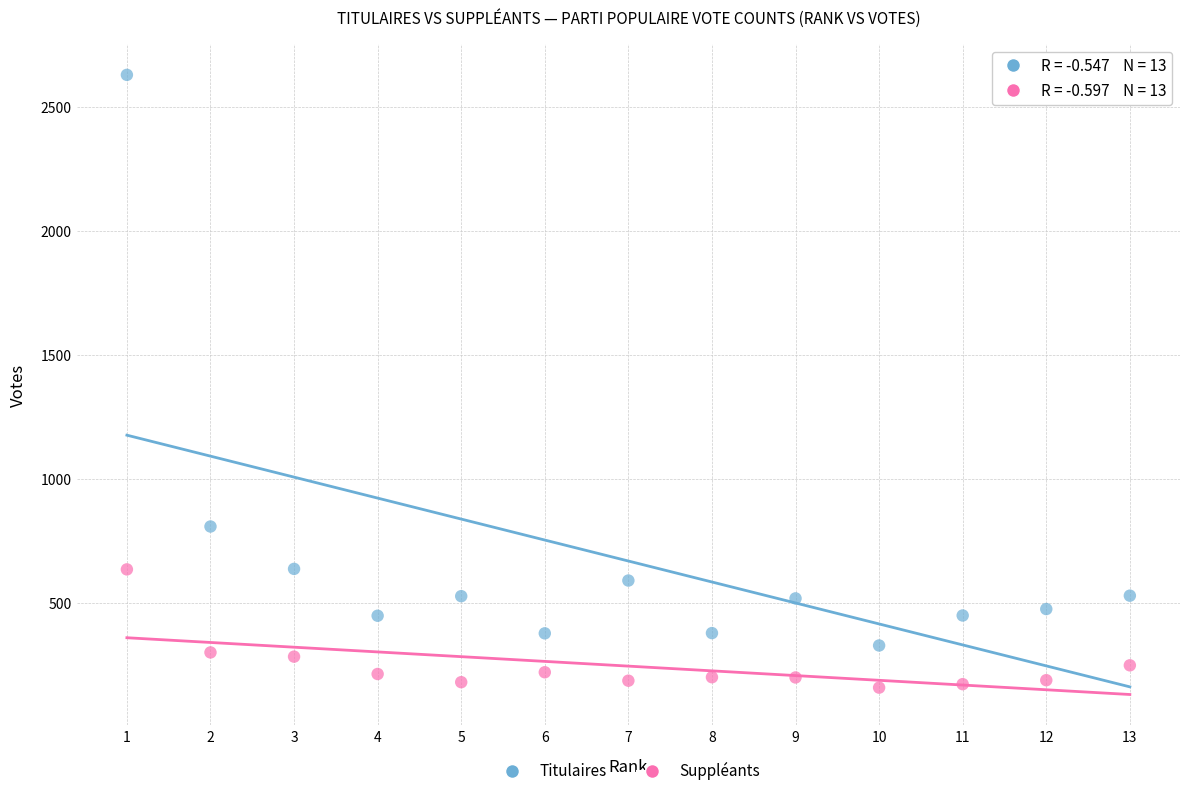

Across all data points, what is the range of Y values (max minus min)?

2472